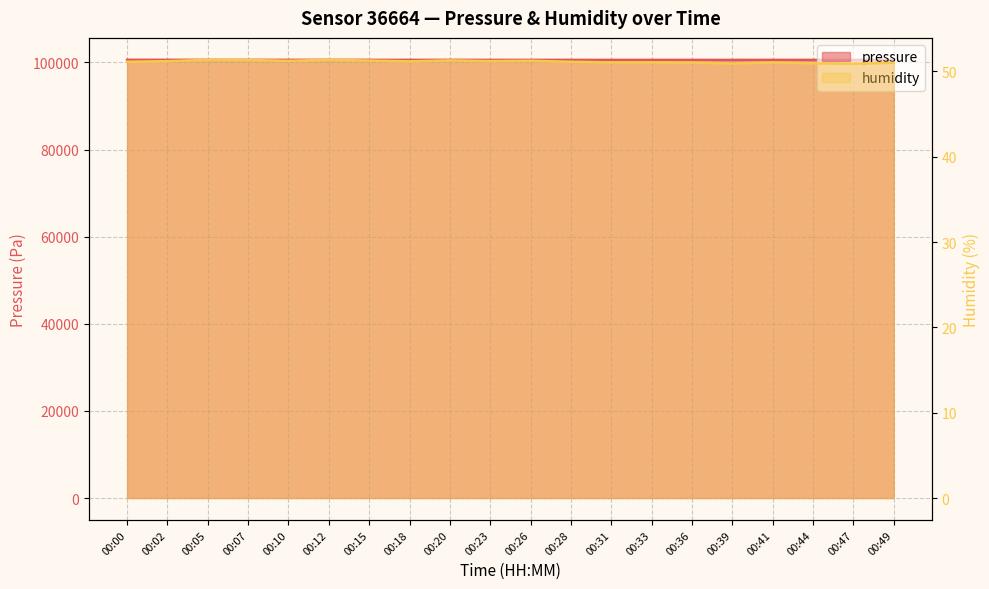

Does the chart have visible grid lines?

Yes